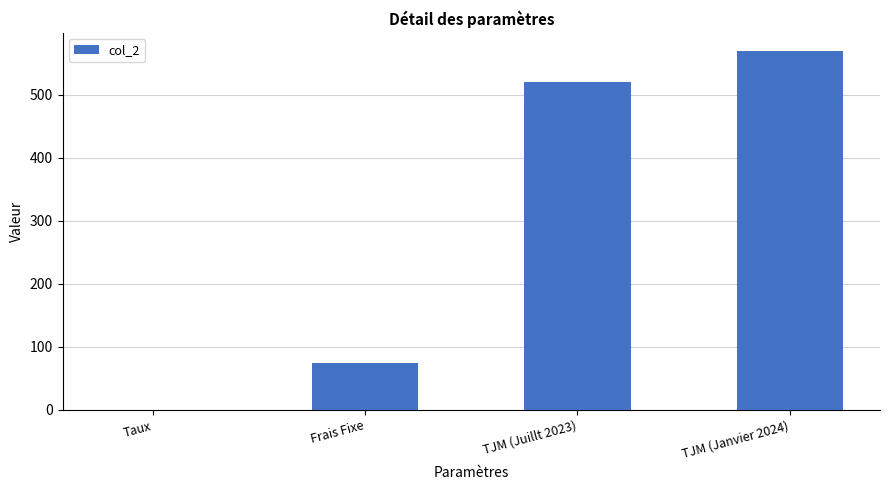

What is the maximum value shown in the chart?

570.0